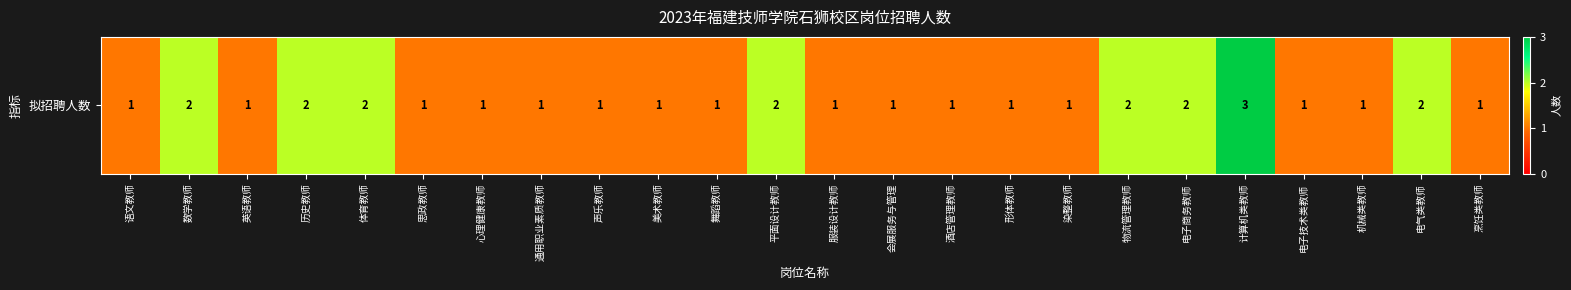

Approximately how many times larger is the value at 舞蹈教师 compared to 服装设计教师?

1.0